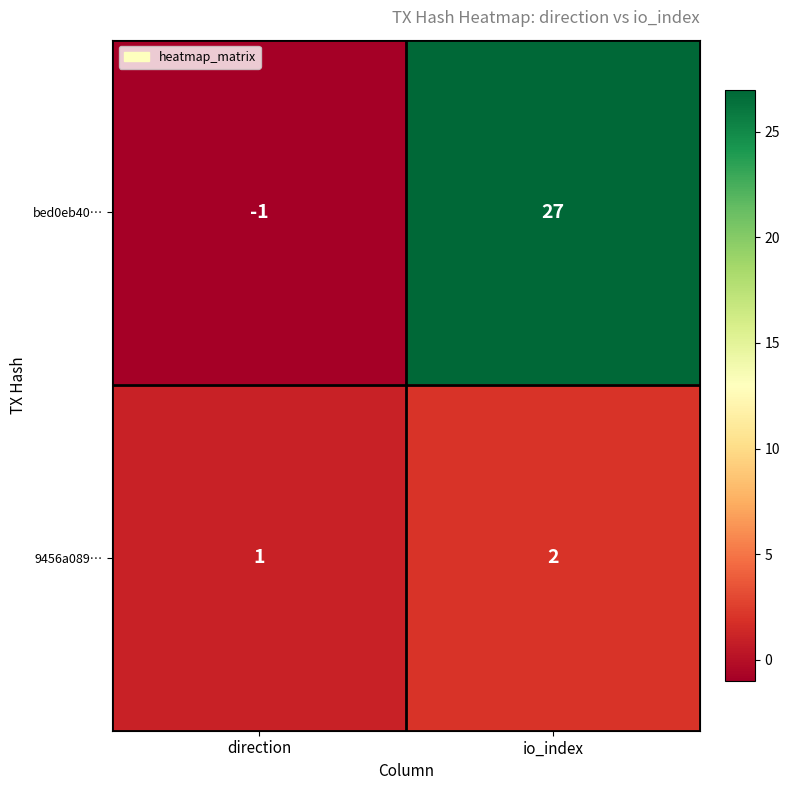

What is the total value across all series at io_index?

29